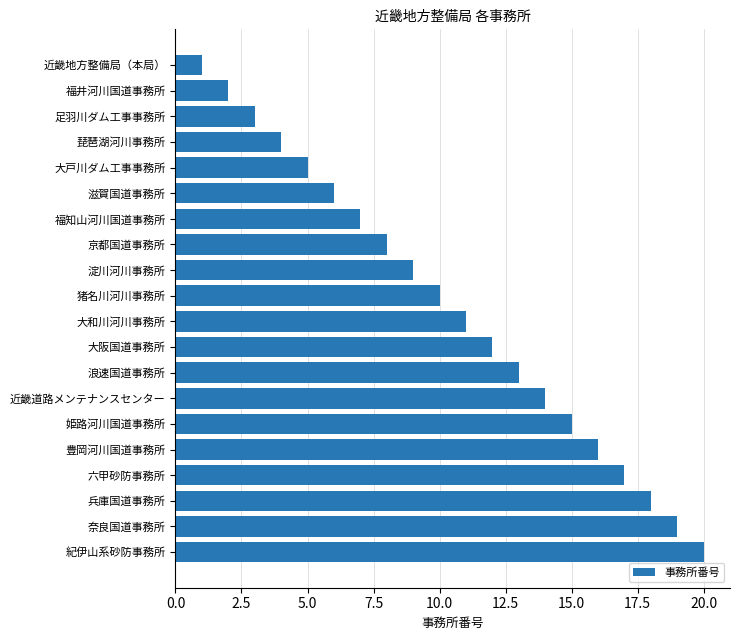

Approximately how many times larger is the value at 浪速国道事務所 compared to 大阪国道事務所?

1.1